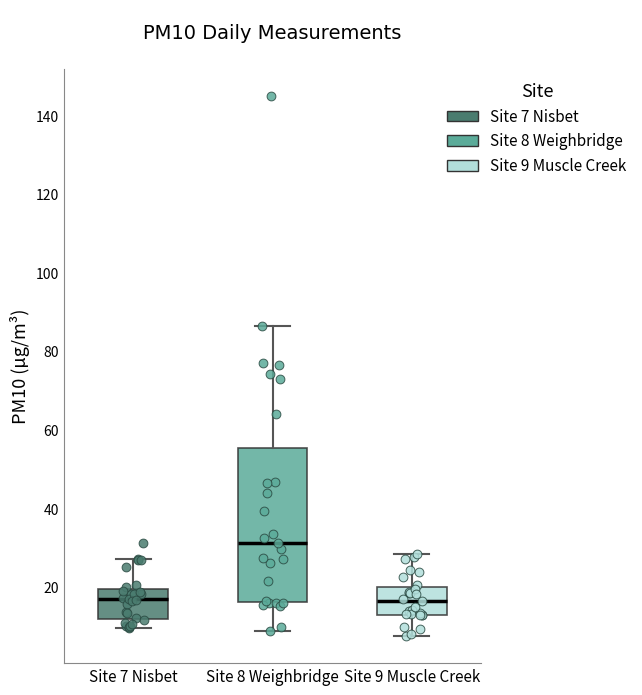

Which box is the tallest, from its lower edge to its upper edge?

Site 8 Weighbridge